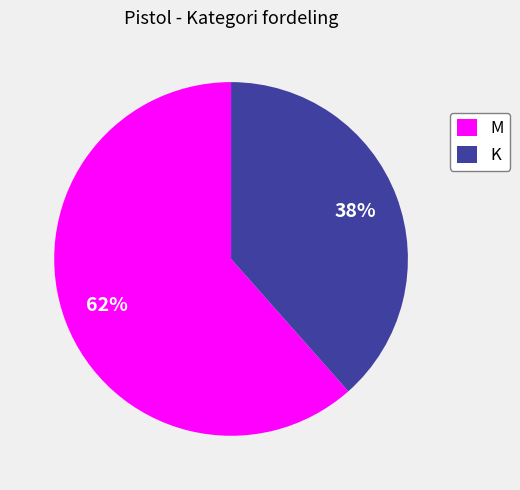

Do M and K together represent more than half of the pie?

Yes